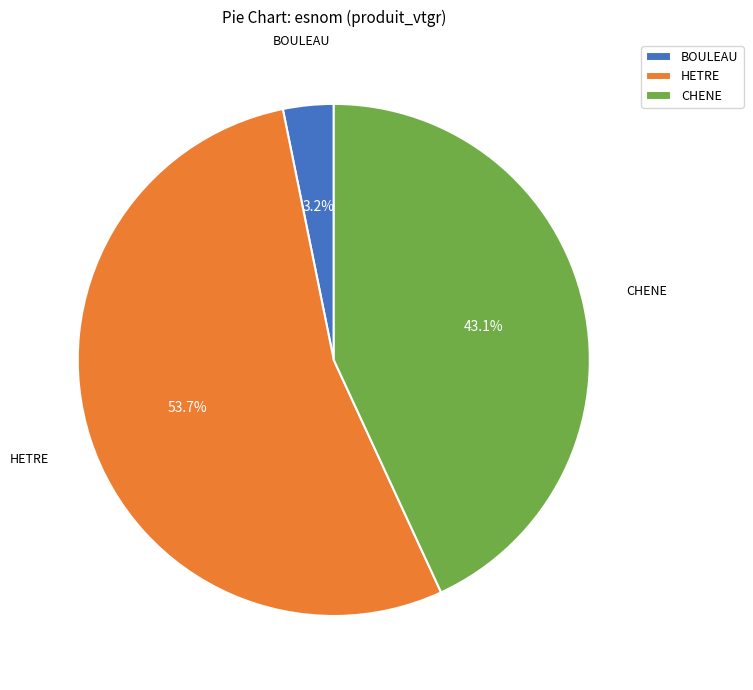

Is it true that HETRE is 54% of the pie?

True